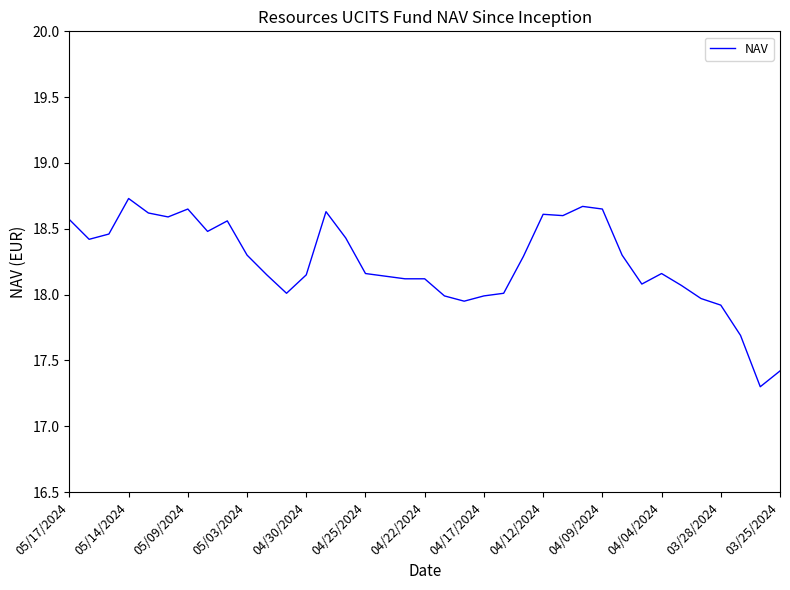

What is the smallest value displayed?

17.3